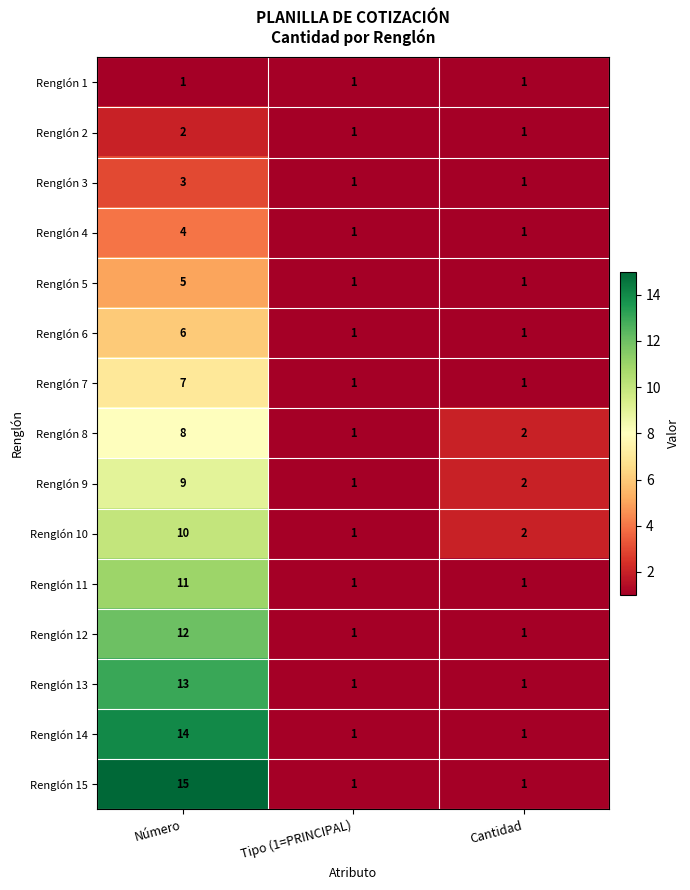

List the series in order of their peak value, highest first.

Renglón 15, Renglón 14, Renglón 13, Renglón 12, Renglón 11, Renglón 10, Renglón 9, Renglón 8, Renglón 7, Renglón 6, Renglón 5, Renglón 4, Renglón 3, Renglón 2, Renglón 1